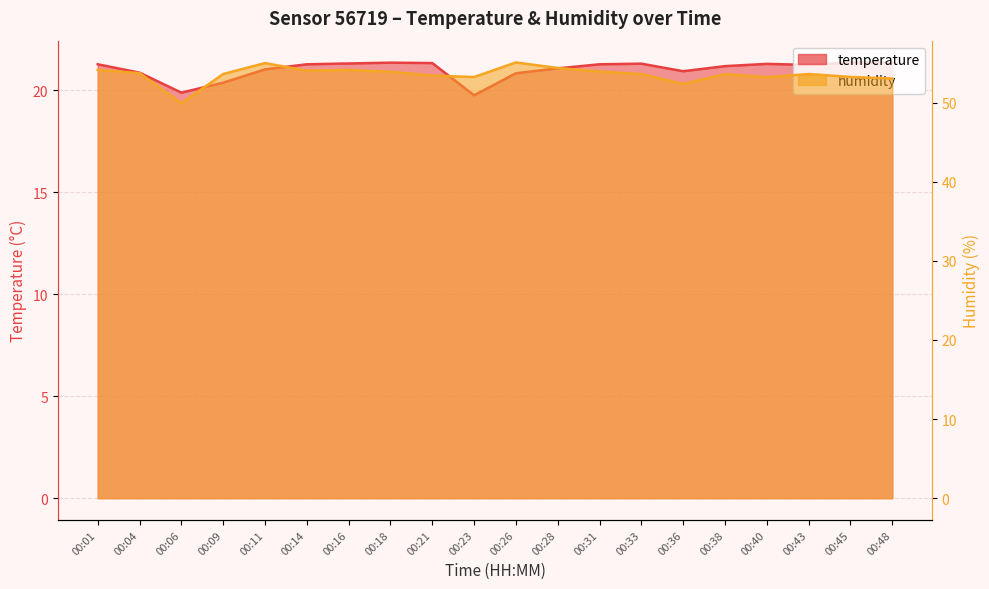

True or false: temperature has more than 2 points higher than both neighbors.

True